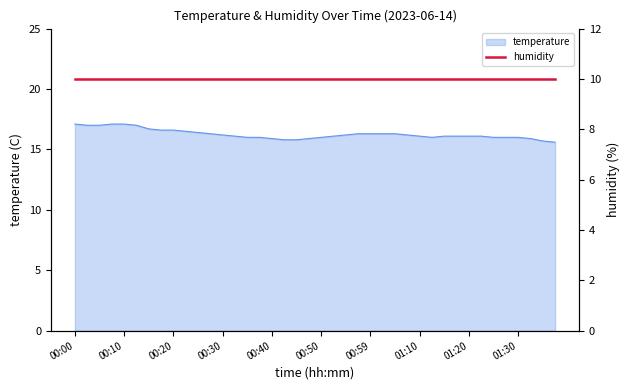

Rank the categories by value from lowest to highest.

01:37, 01:35, 00:42, 00:45, 00:40, 00:47, 01:32, 00:35, 00:37, 00:50, 01:12, 01:25, 01:27, 01:30, 00:32, 00:52, 01:10, 01:15, 01:17, 01:20, 01:22, 00:30, 00:55, 01:07, 00:27, 00:57, 00:59, 01:02, 01:04, 00:25, 00:22, 00:18, 00:20, 00:15, 00:03, 00:05, 00:13, 00:00, 00:08, 00:10